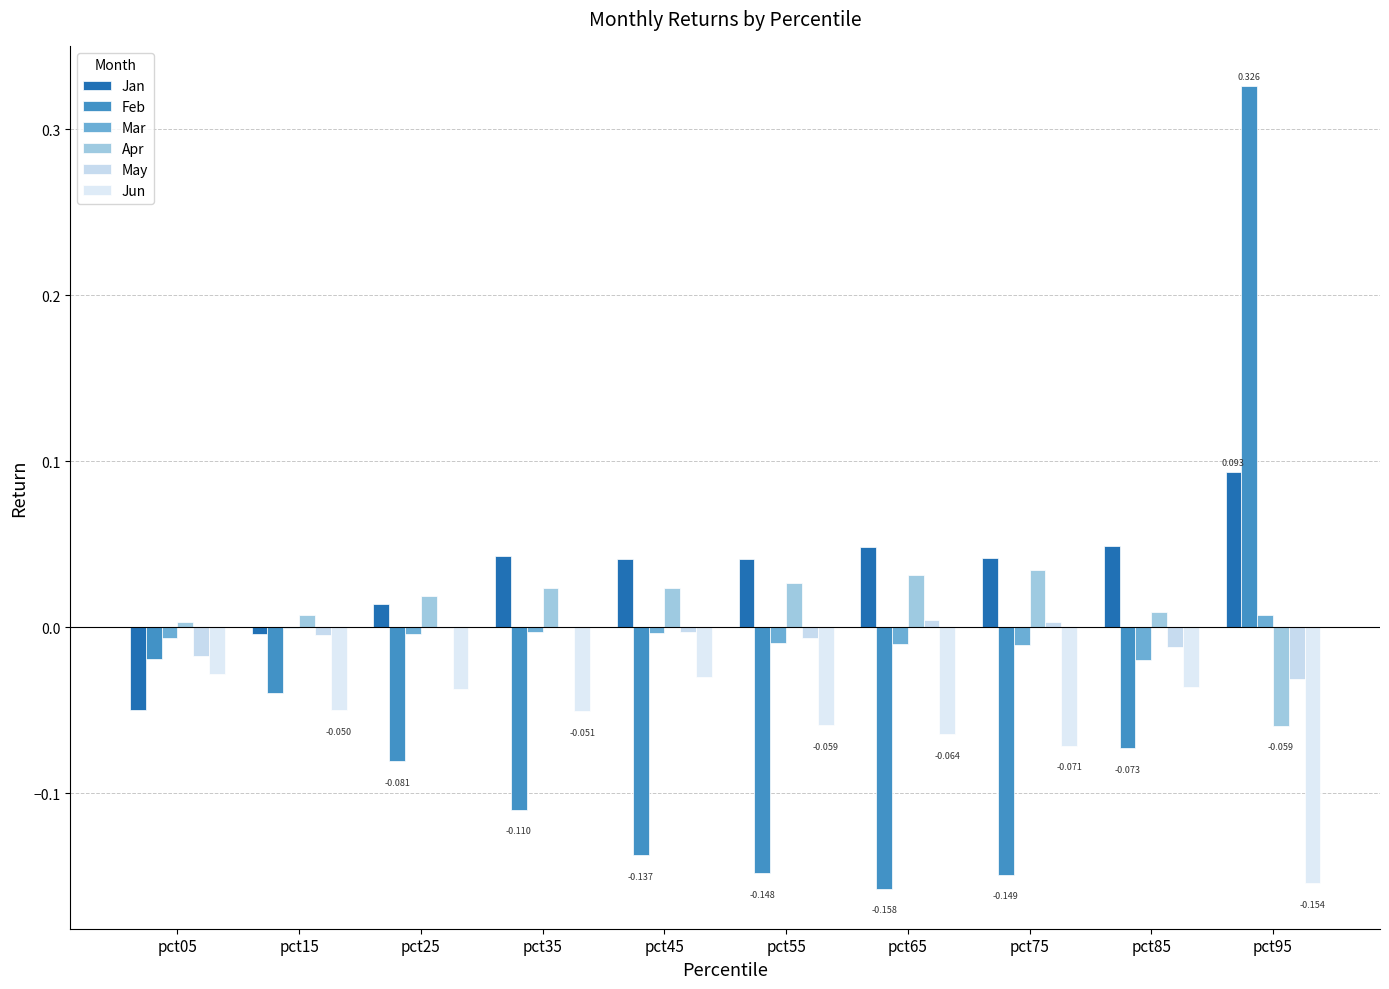

How many groups of bars are there?

10